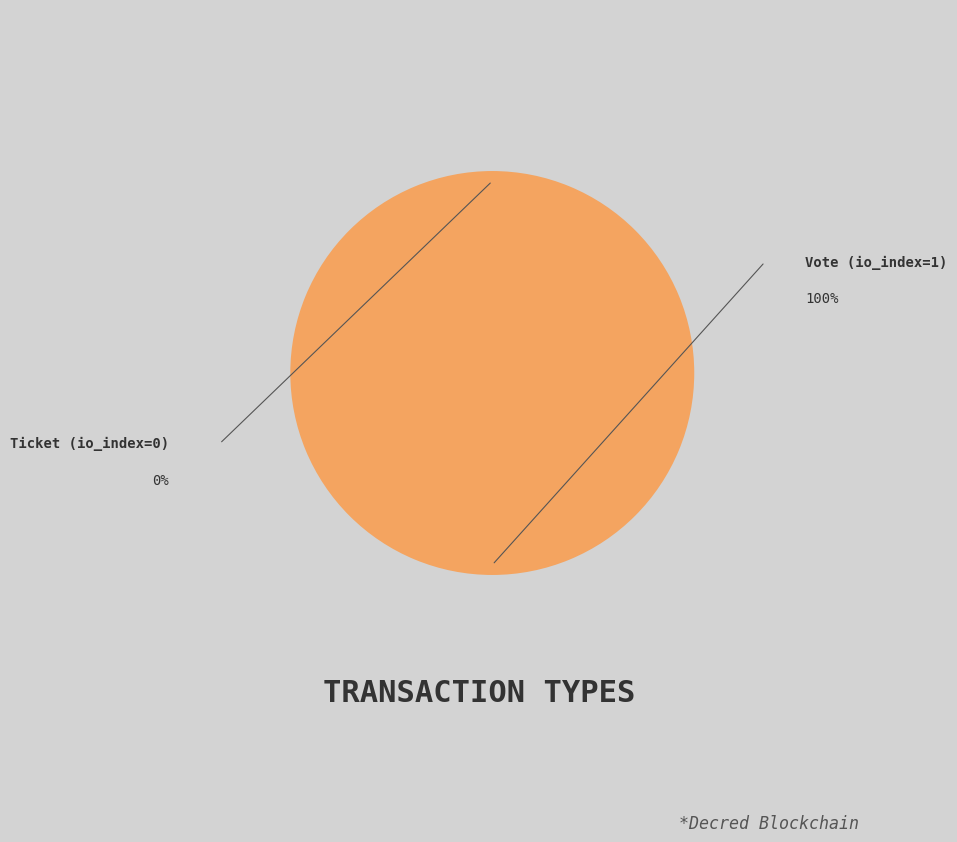

True or false: Ticket (io_index=0) accounts for 8% of the total.

False